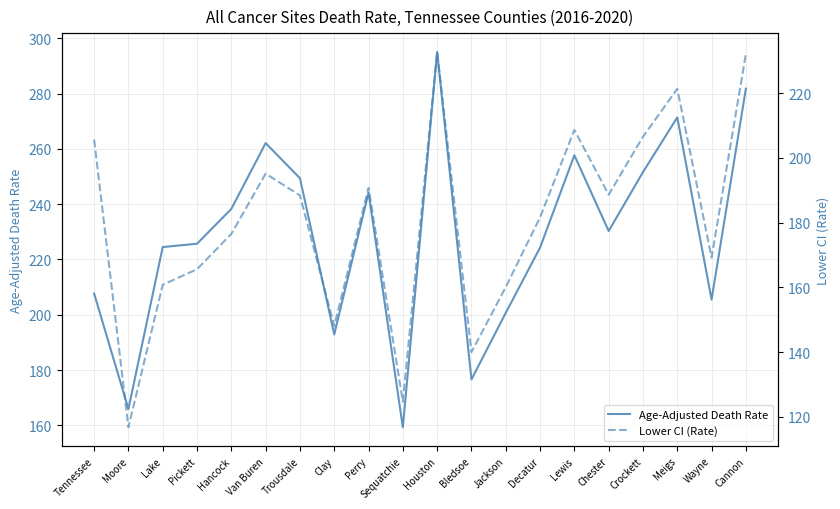

The value of Age-Adjusted Death Rate at Moore is 295.1. True or false?

False